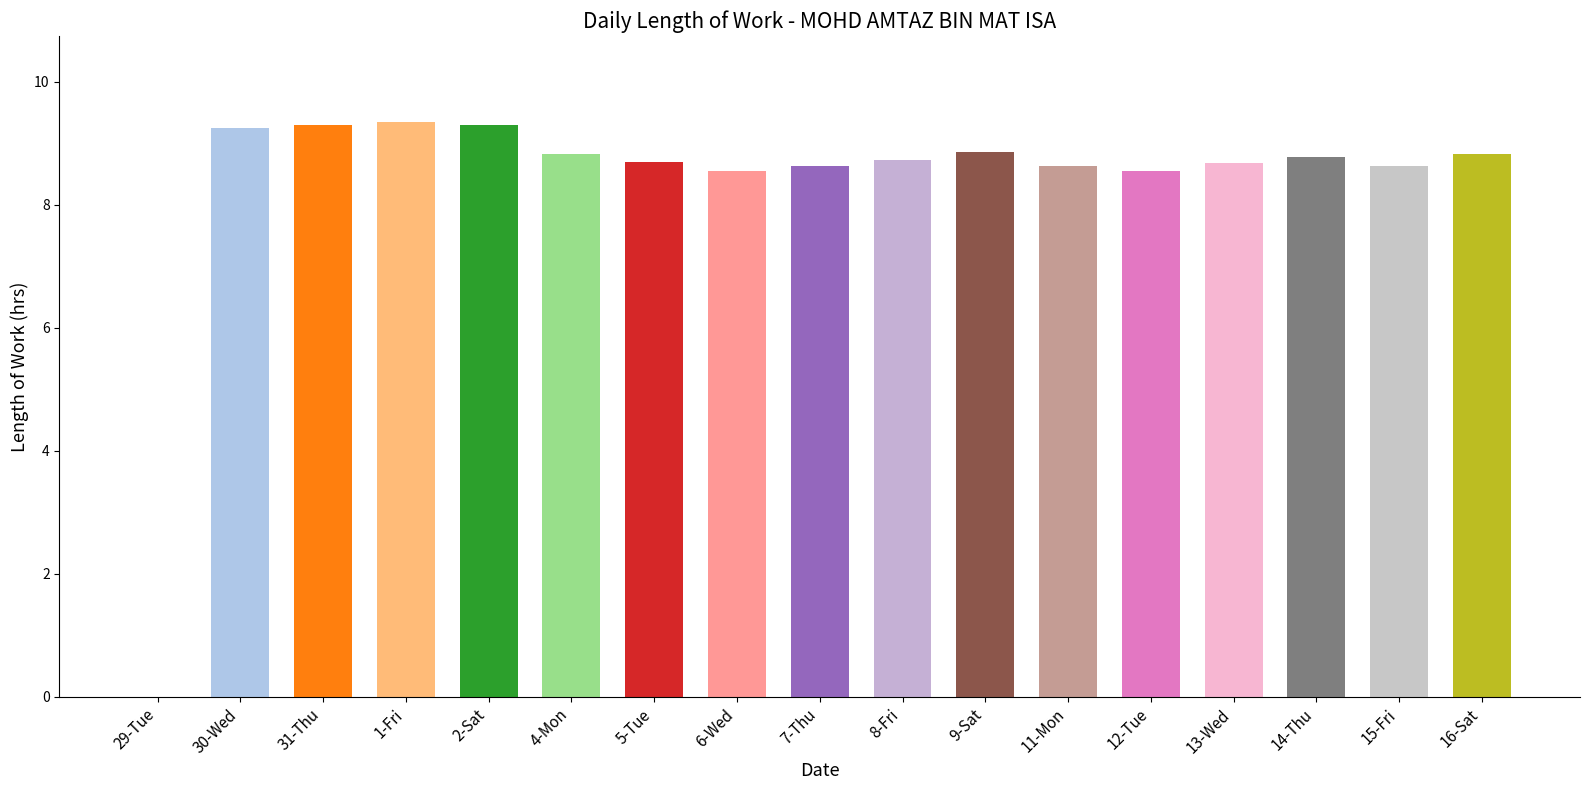

Which has a higher value, 2-Sat or 8-Fri?

2-Sat